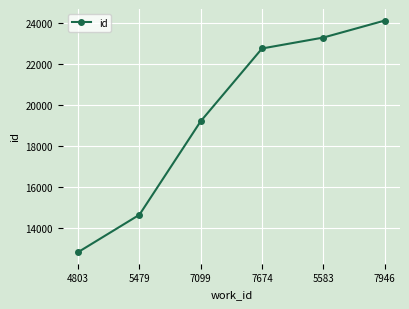

Count the number of categories in the chart.

6